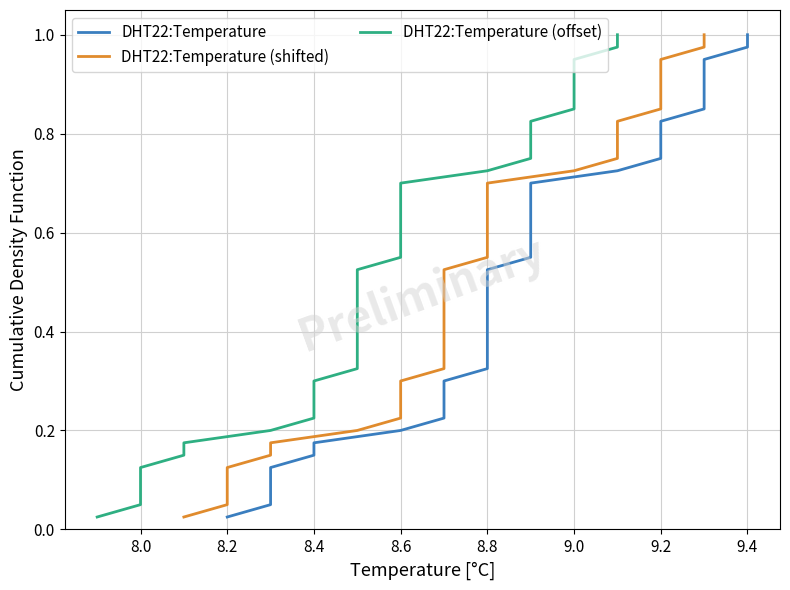

Which series has the largest total across all categories?

DHT22:Temperature